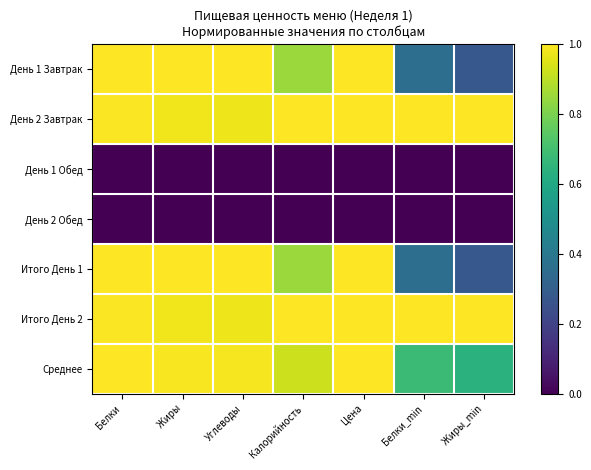

Which series changed the most between Белки and Белки_min?

День 1 Завтрак